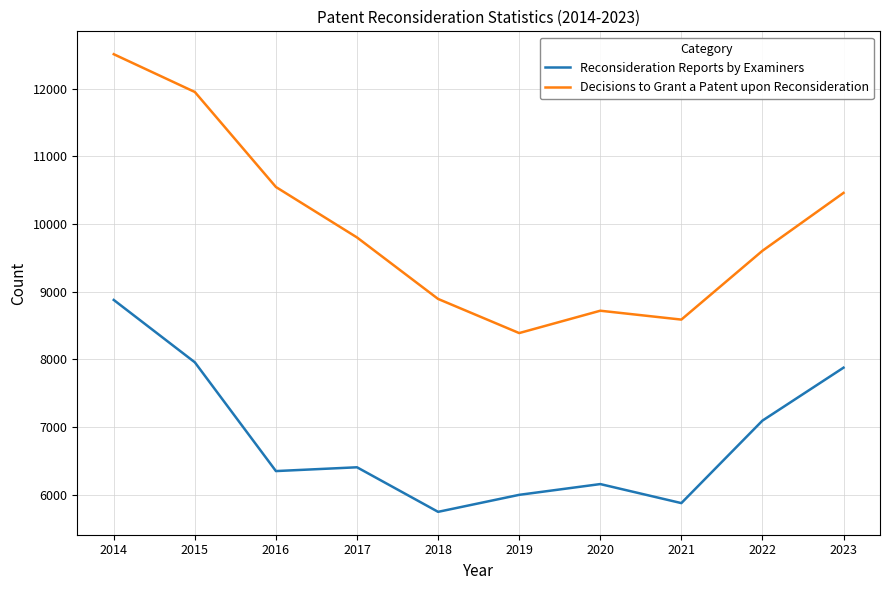

What is the spread (max minus min) of values at 2020?

2560